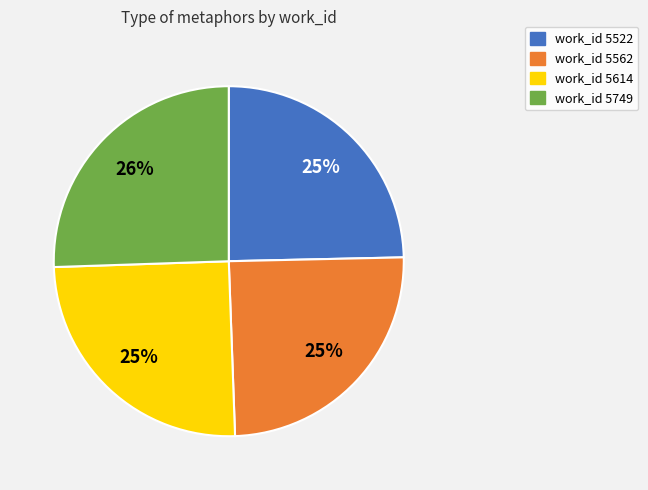

Does any single category account for the majority?

No